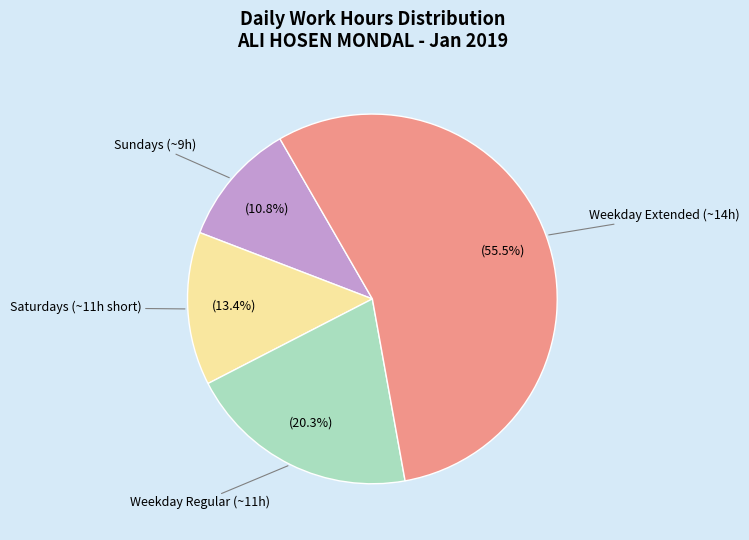

Is there a majority slice in this chart?

Yes